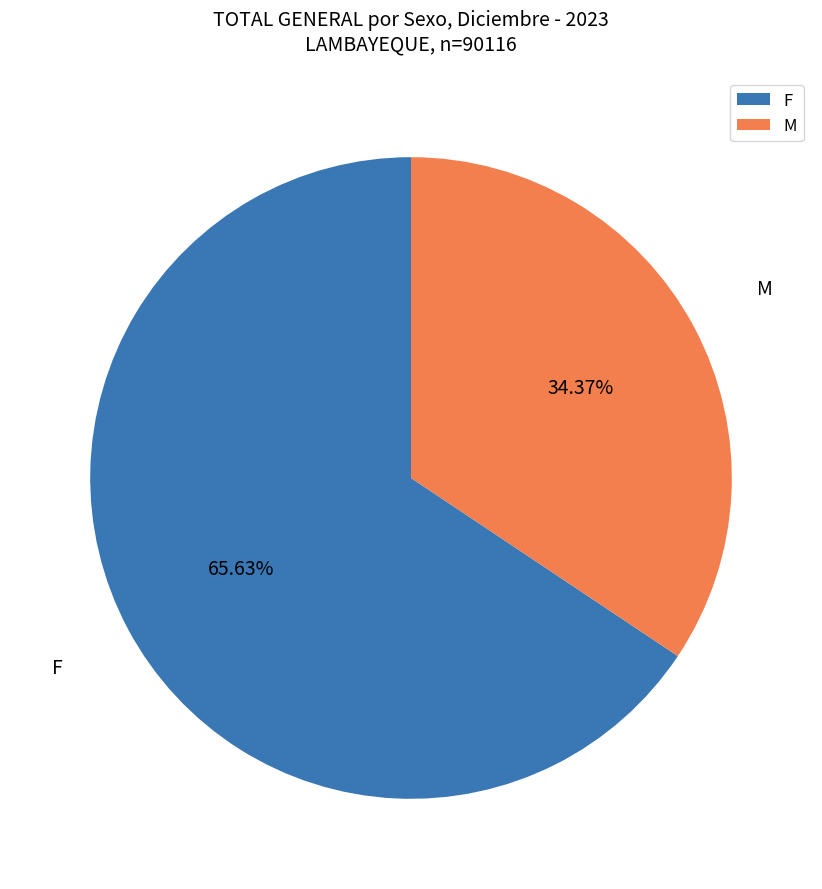

Which slice represents more than half of the pie?

F